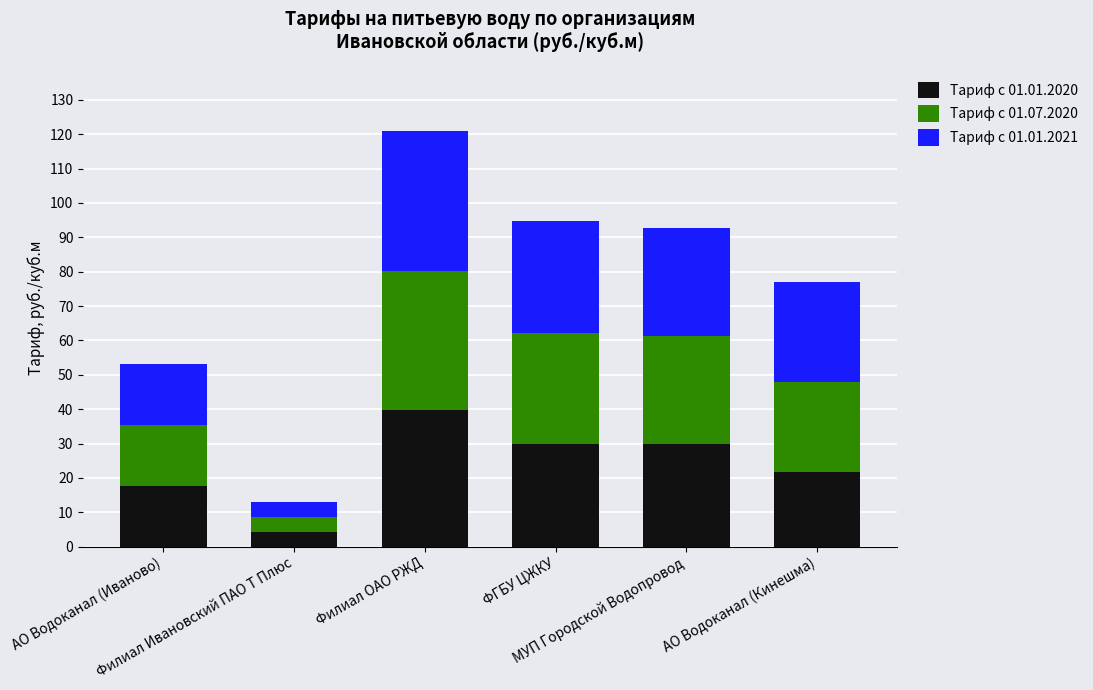

Are the bars grouped side by side (vs. stacked)?

No